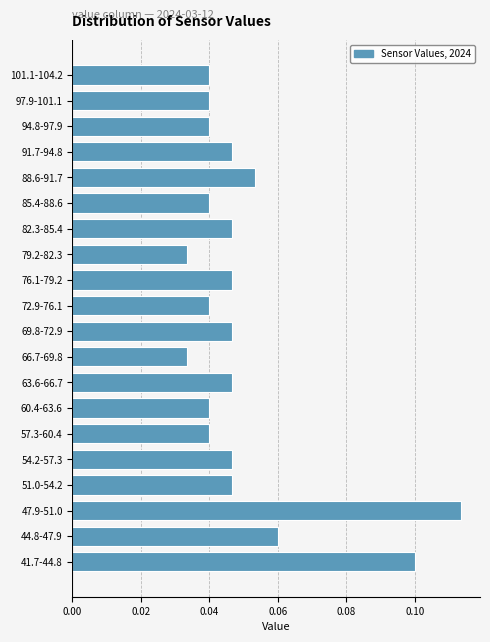

The chart shows a value of 0.1 at 51.0-54.2. True or false?

False